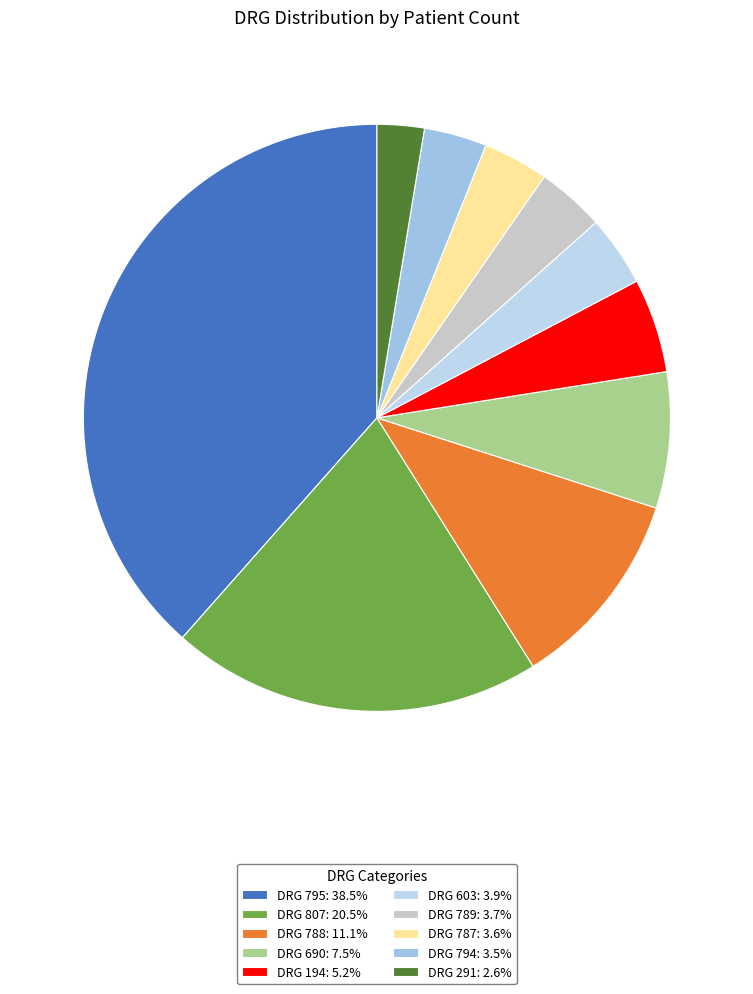

Is there any slice that represents more than half of the pie?

No